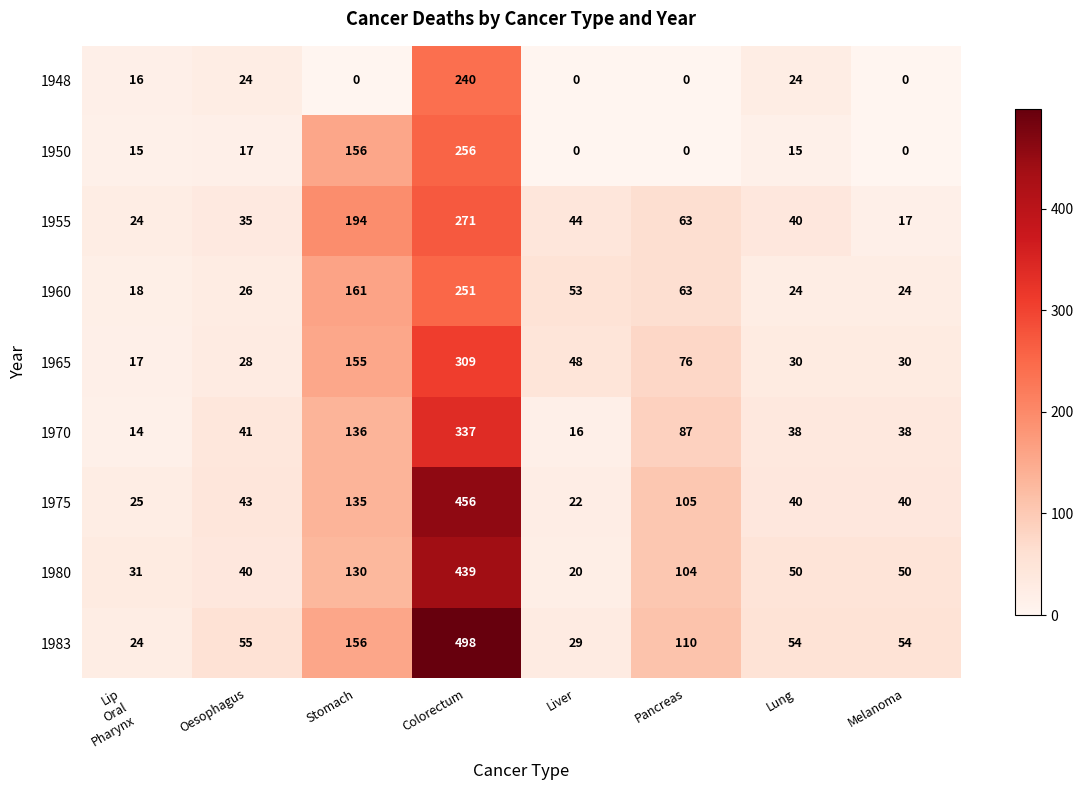

What is the sum of the 1970 values at Colorectum and Pancreas?

424